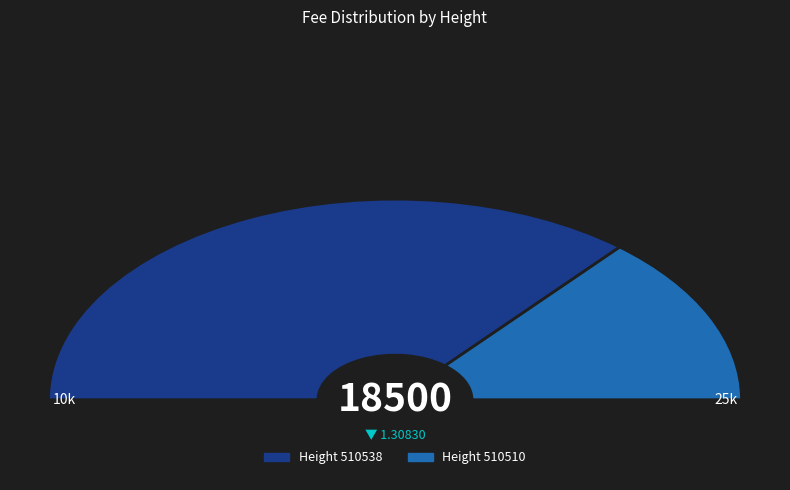

Which slice represents more than half of the pie?

510538